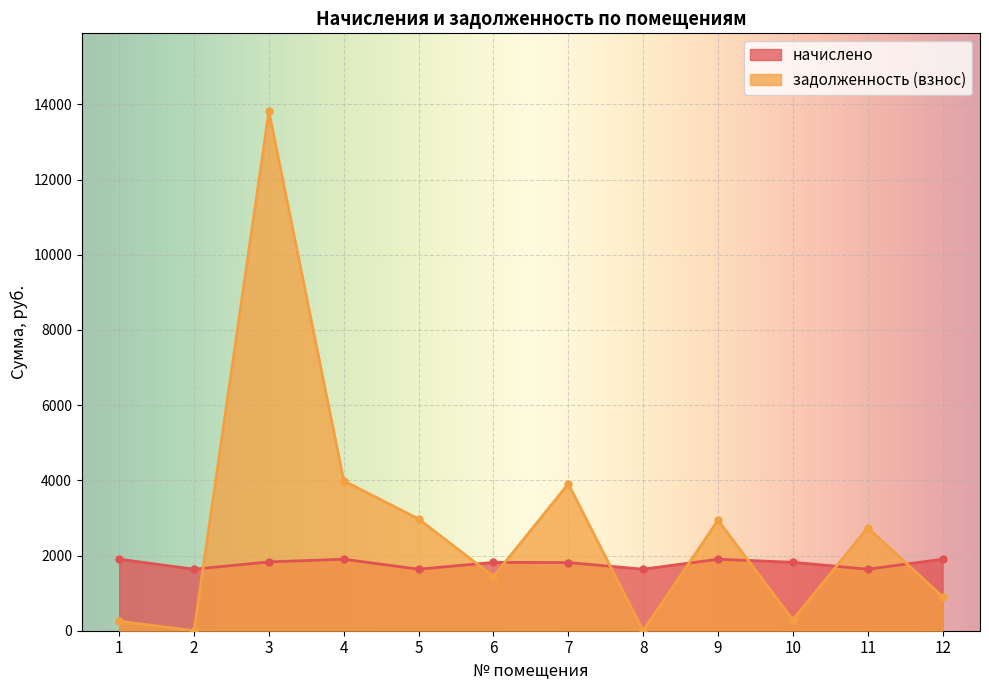

What is the value of the задолженность (взнос) point at the 6th from the left?

1441.8